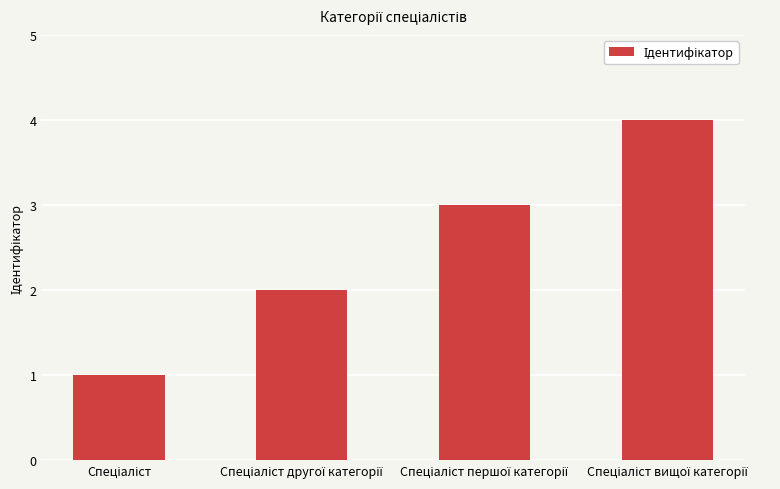

What is the maximum value shown in the chart?

4